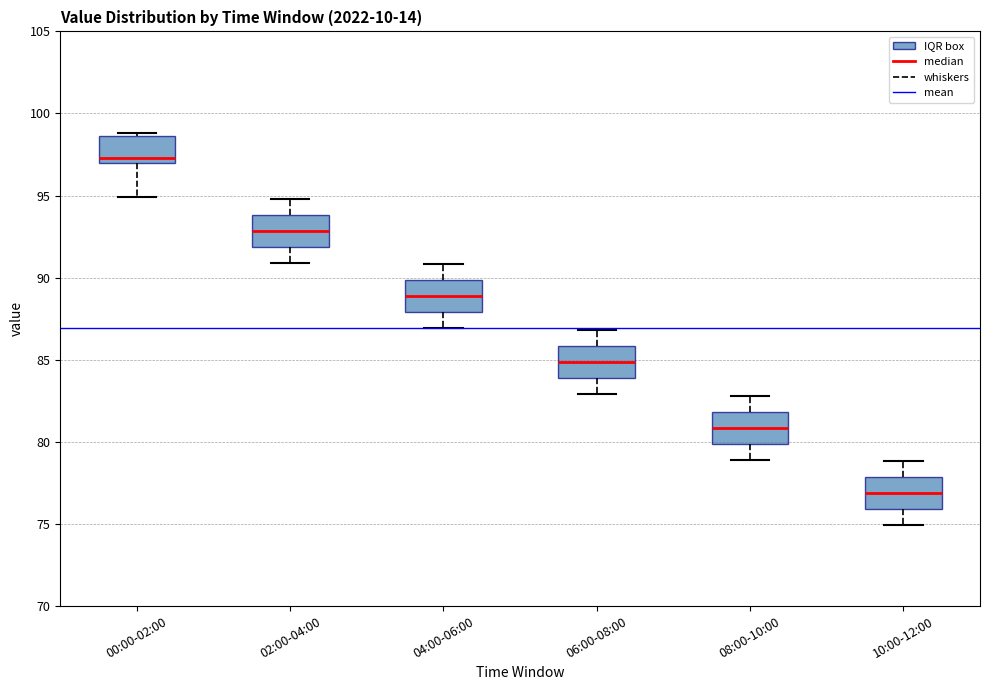

Reading left to right, transcribe this box plot: for each box, give where its median line is, the range the box spans, and where its two whiskers end, as read against the y-axis. The values are not printed on the chart, so give them approximately, as read against the axis.

00:00-02:00: median 97.5, box 97.0 to 98.5, whiskers 95.0 to 99.0
02:00-04:00: median 93.0, box 92.0 to 94.0, whiskers 91.0 to 95.0
04:00-06:00: median 89.0, box 88.0 to 90.0, whiskers 87.0 to 91.0
06:00-08:00: median 85.0, box 84.0 to 86.0, whiskers 83.0 to 87.0
08:00-10:00: median 81.0, box 80.0 to 82.0, whiskers 79.0 to 83.0
10:00-12:00: median 77.0, box 76.0 to 78.0, whiskers 75.0 to 79.0